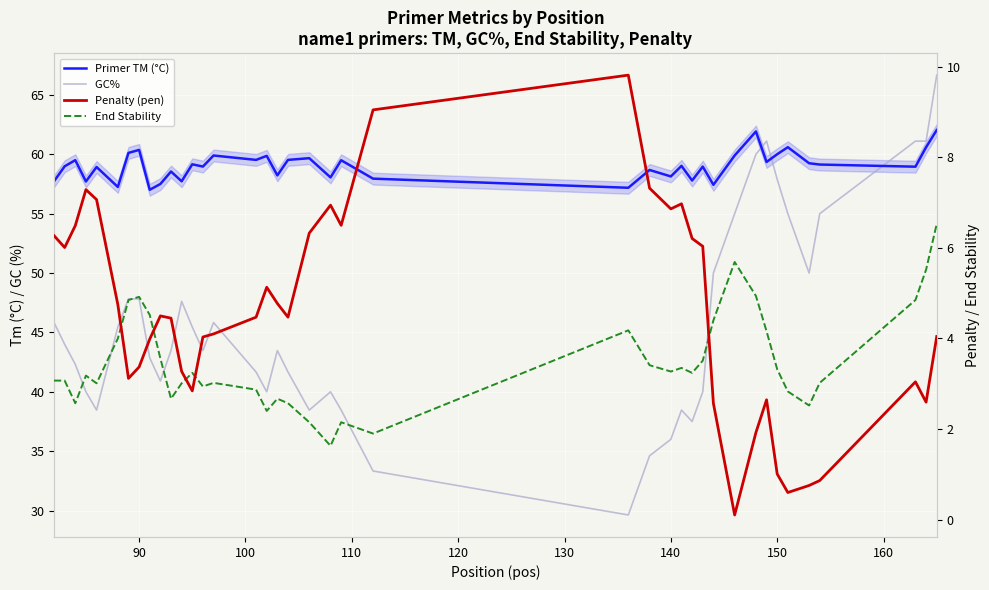

How many data points in End Stability are above 3?

27